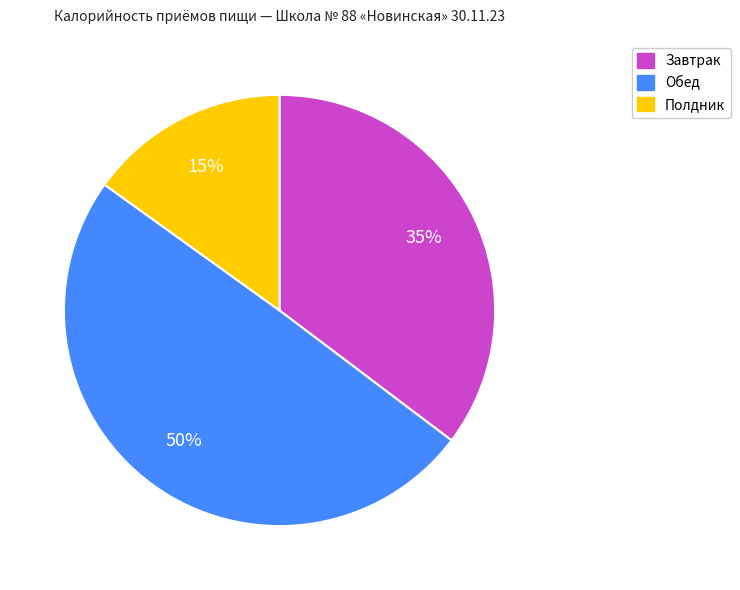

How many segments does this pie chart have?

3